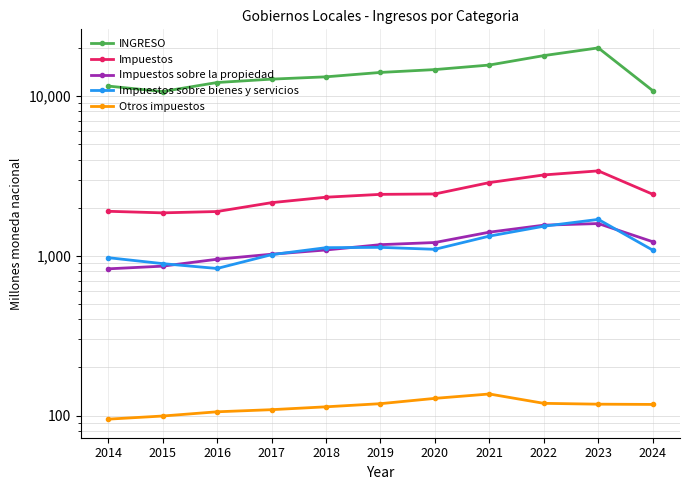

Reading right to left, extract all data points from this chart.

INGRESO: 2024=10795.8	2023=19998.9	2022=17897.6	2021=15621.2	2020=14632.3	2019=14042.6	2018=13181.9	2017=12750.4	2016=12144.1	2015=10664.9	2014=11538.6
Impuestos: 2024=2427.0	2023=3399.6	2022=3206.6	2021=2871.7	2020=2437.8	2019=2423.6	2018=2326.2	2017=2150.2	2016=1892.6	2015=1856.5	2014=1899.1
Impuestos sobre la propiedad: 2024=1224.4	2023=1591.3	2022=1554.8	2021=1405.5	2020=1210.8	2019=1174.1	2018=1087.5	2017=1023.0	2016=951.5	2015=861.3	2014=828.7
Impuestos sobre bienes y servicios: 2024=1084.6	2023=1689.2	2022=1531.3	2021=1328.2	2020=1097.9	2019=1129.4	2018=1124.1	2017=1016.4	2016=833.0	2015=893.4	2014=973.3
Otros impuestos: 2024=117.5	2023=117.9	2022=119.3	2021=136.5	2020=128.2	2019=118.7	2018=113.5	2017=108.9	2016=105.6	2015=99.4	2014=95.0